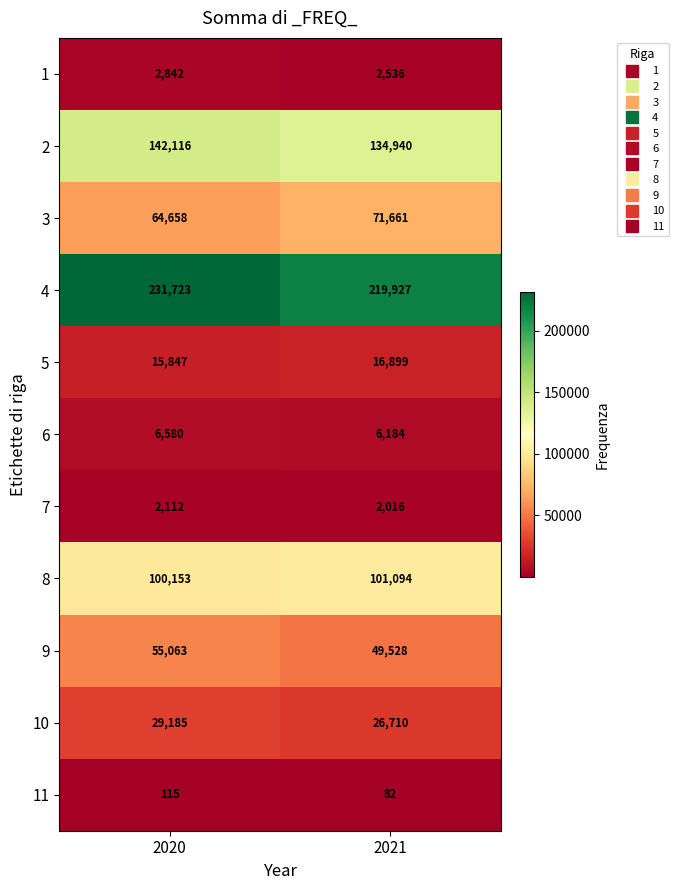

What is the sum of the 8 values at 2020 and 2021?

201247